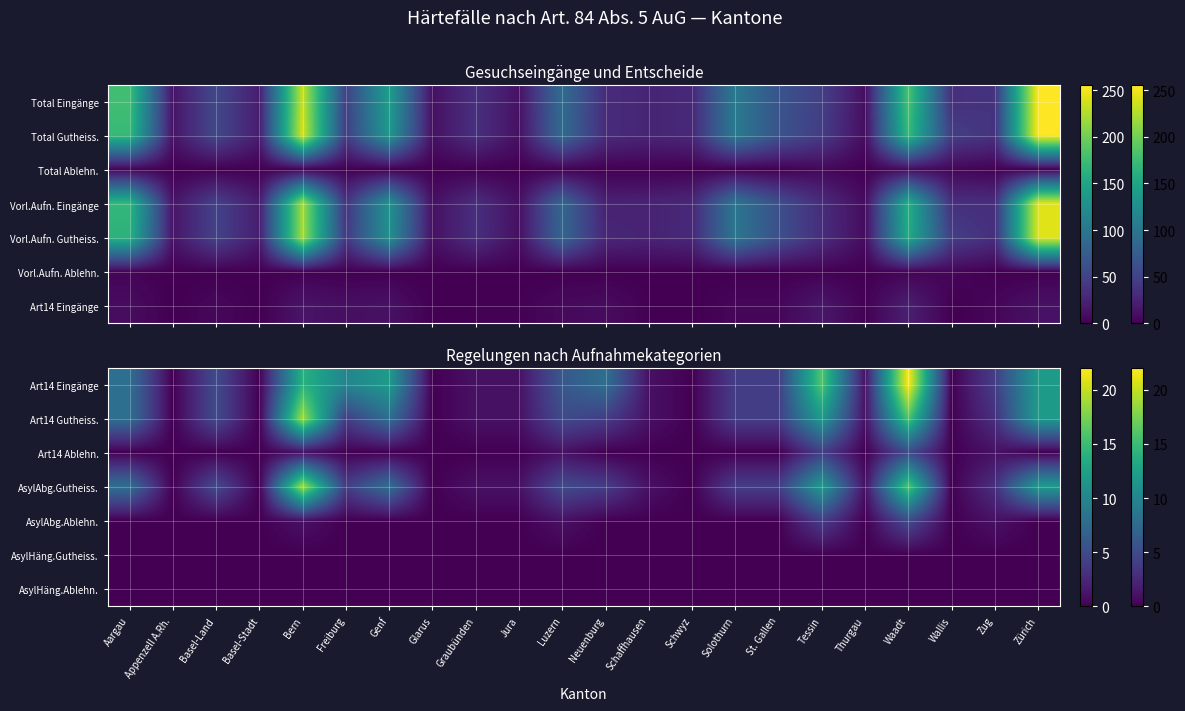

What is the difference between the highest and lowest values at St. Gallen?

4